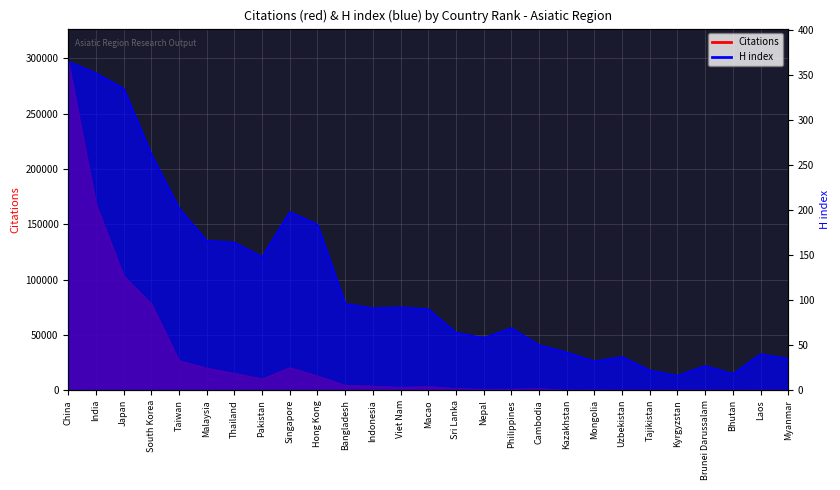

What is the label of the 25th point from the left?

Bhutan